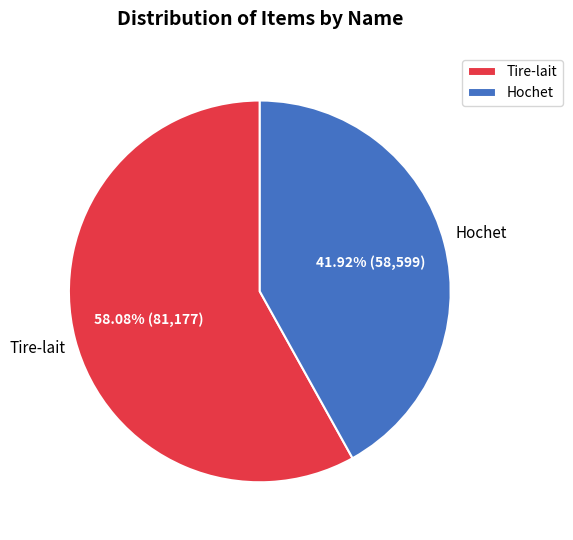

Does Hochet account for over 50% of the chart?

No